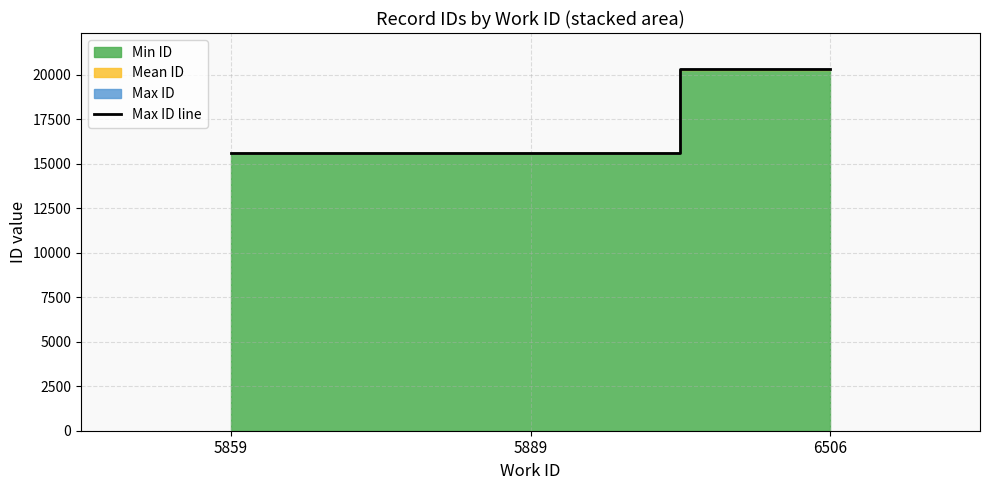

How many lines are shown in the chart?

1